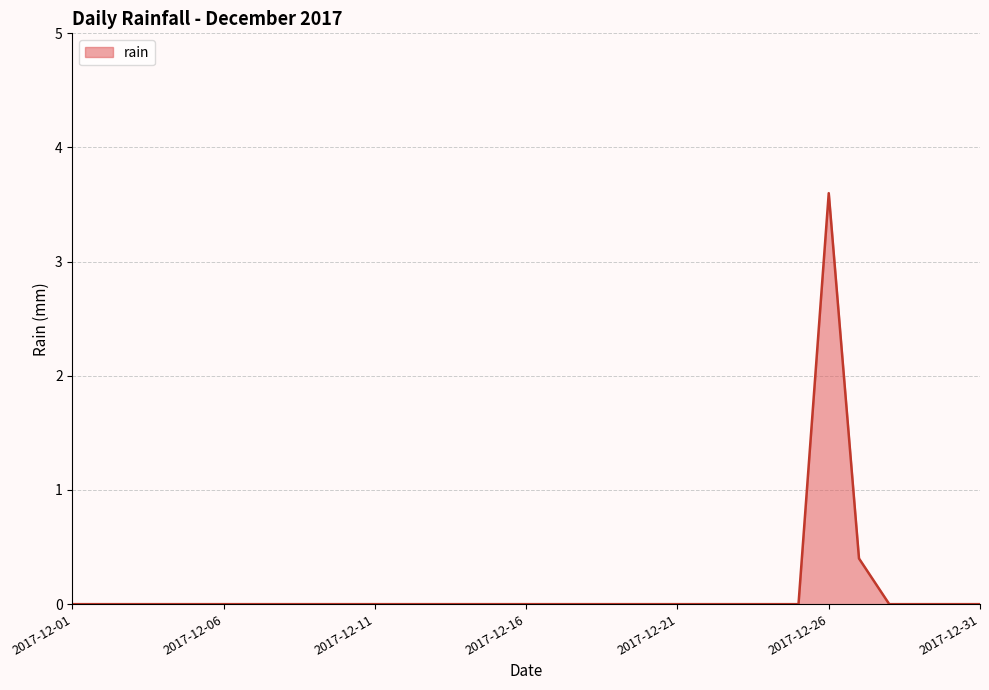

What is the maximum value shown in the chart?

3.6